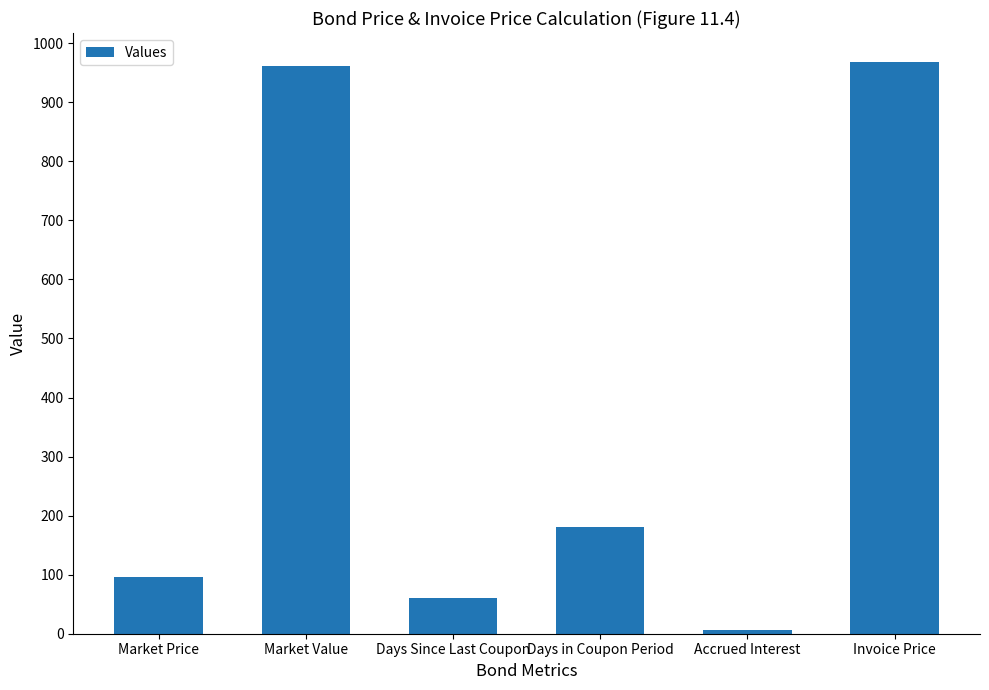

True or false: the data shows 96.2 at Market Price.

True